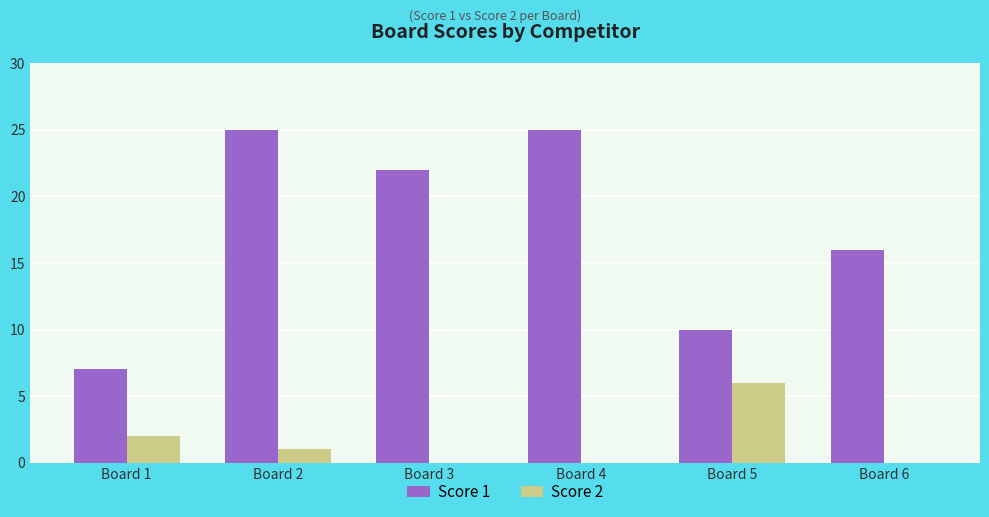

What value does the Score 2 series have at Board 5?

6